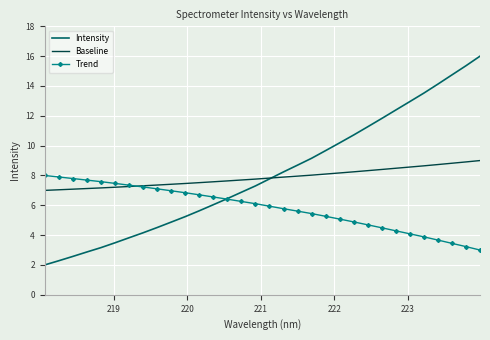

What is the minimum value shown in the chart?

2.0